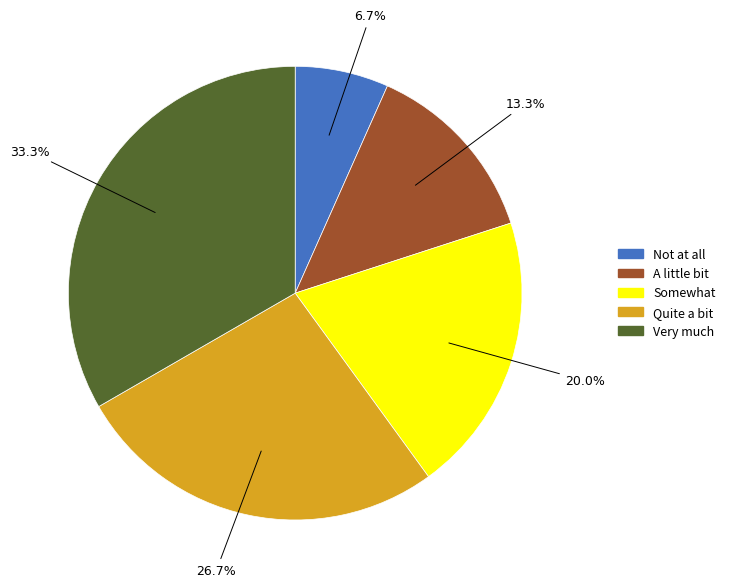

What is the total percentage of Somewhat and Not at all?

26.7%